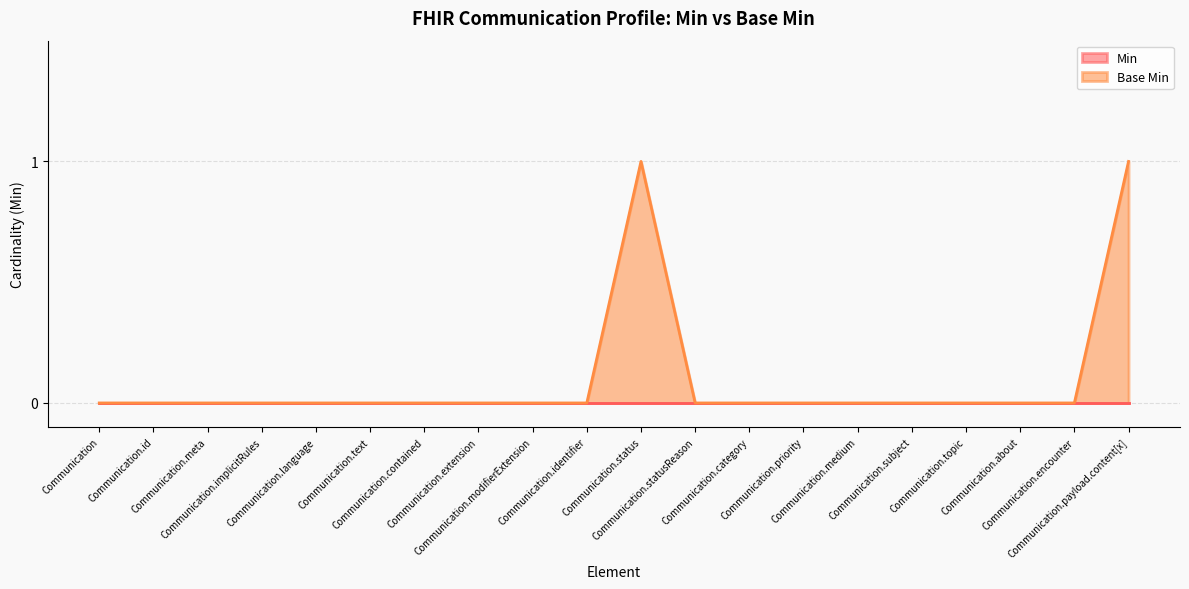

What is the maximum value shown in the chart?

1